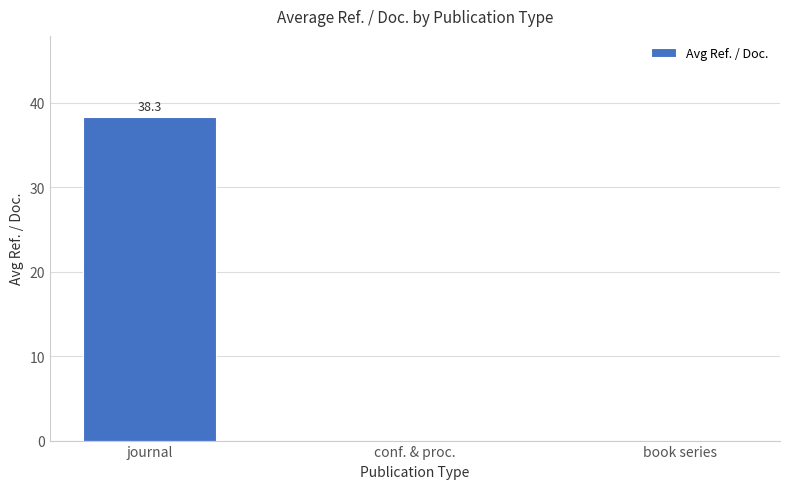

How many series are shown in this chart?

1